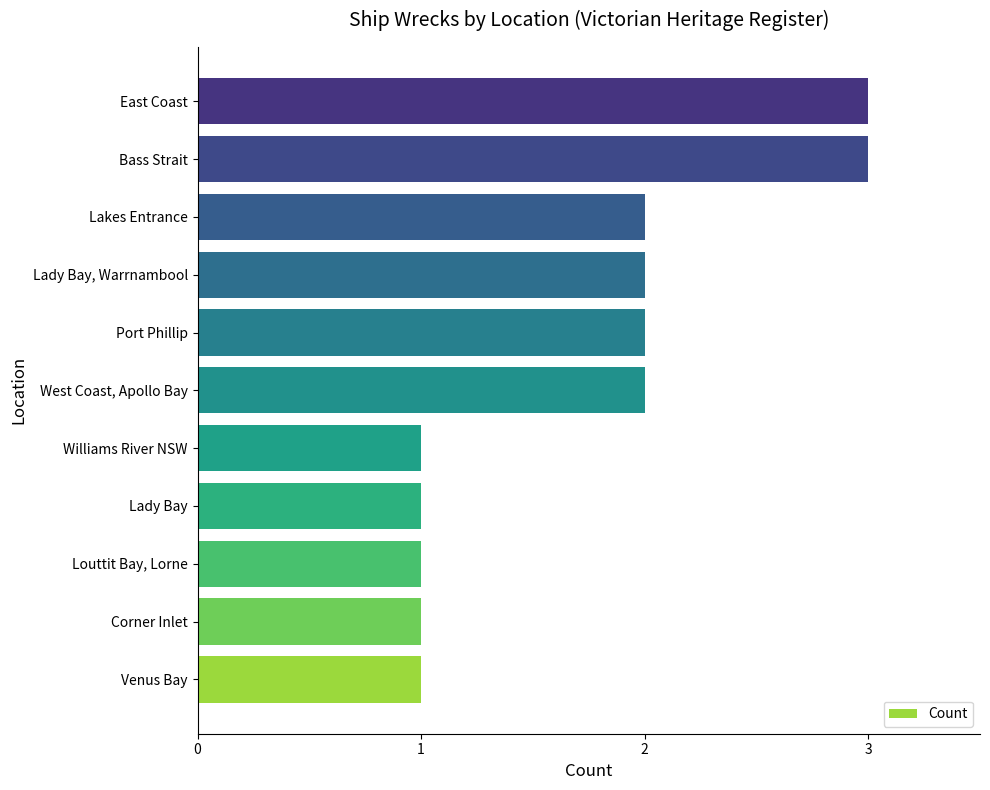

How many distinct data groups are displayed?

1